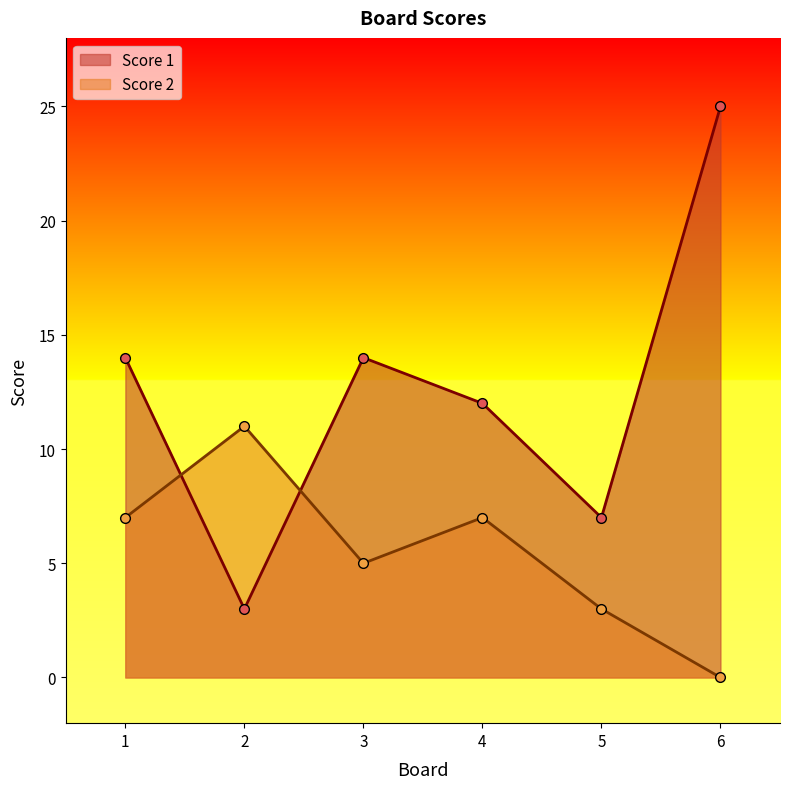

True or false: Score 2 and Score 1 intersect in this chart.

True